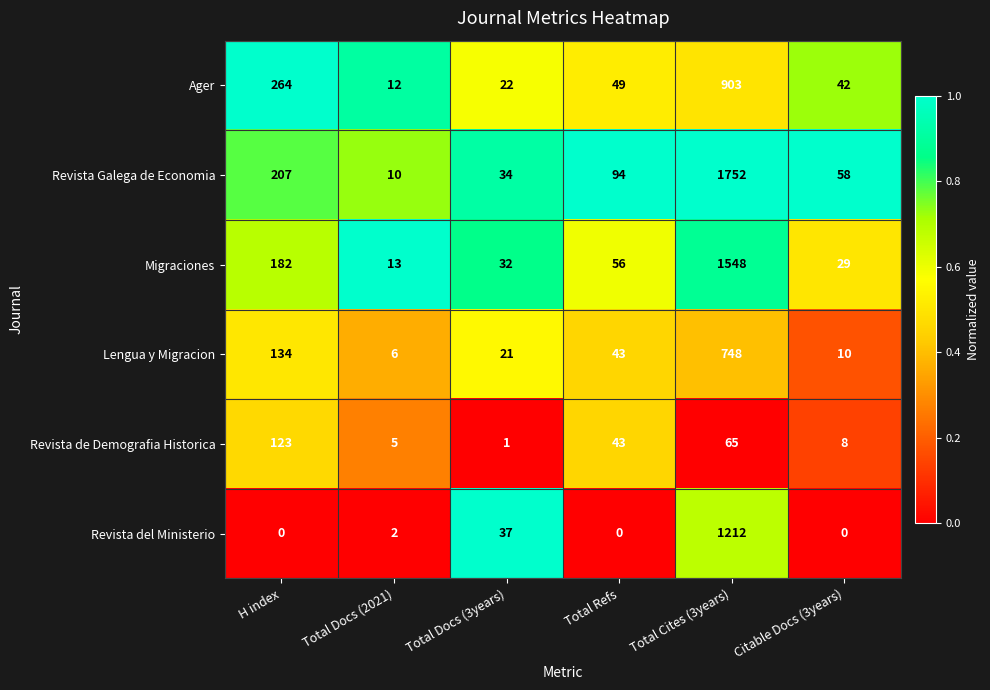

What is the sum of the Revista de Demografia Historica values at Total Cites (3years) and Citable Docs (3years)?

73